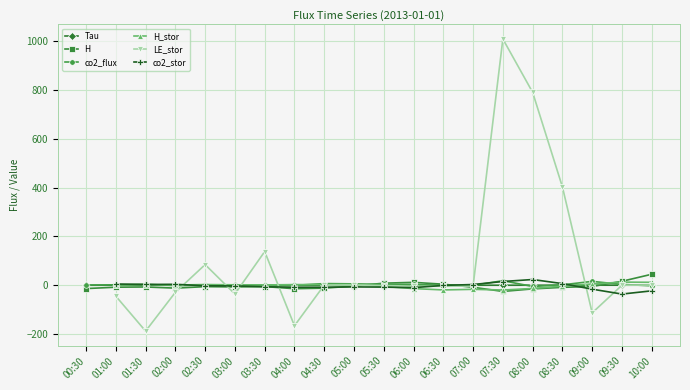

Where does the H series first go above -6?

02:30